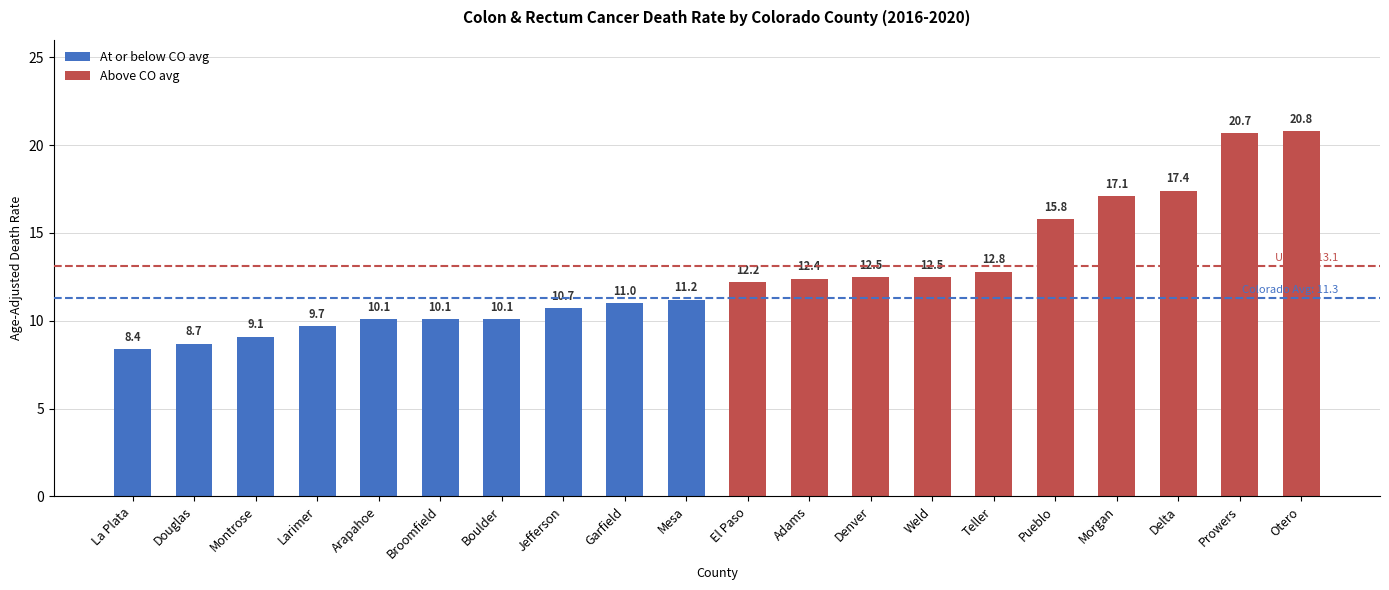

The chart shows a value of 5.1 at El Paso. True or false?

False